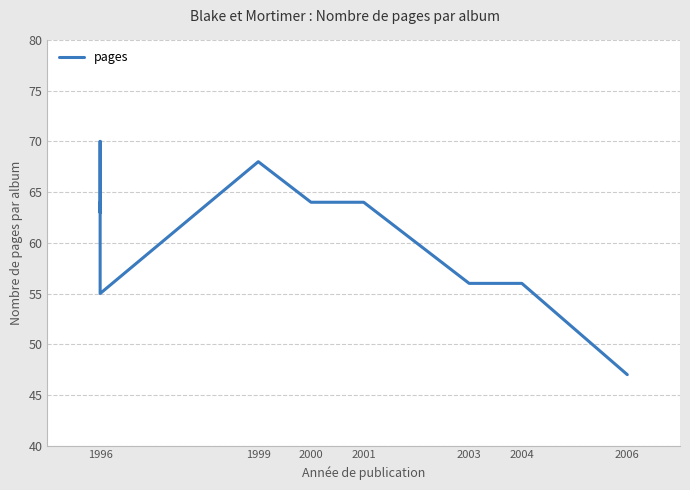

Does the chart have visible grid lines?

Yes